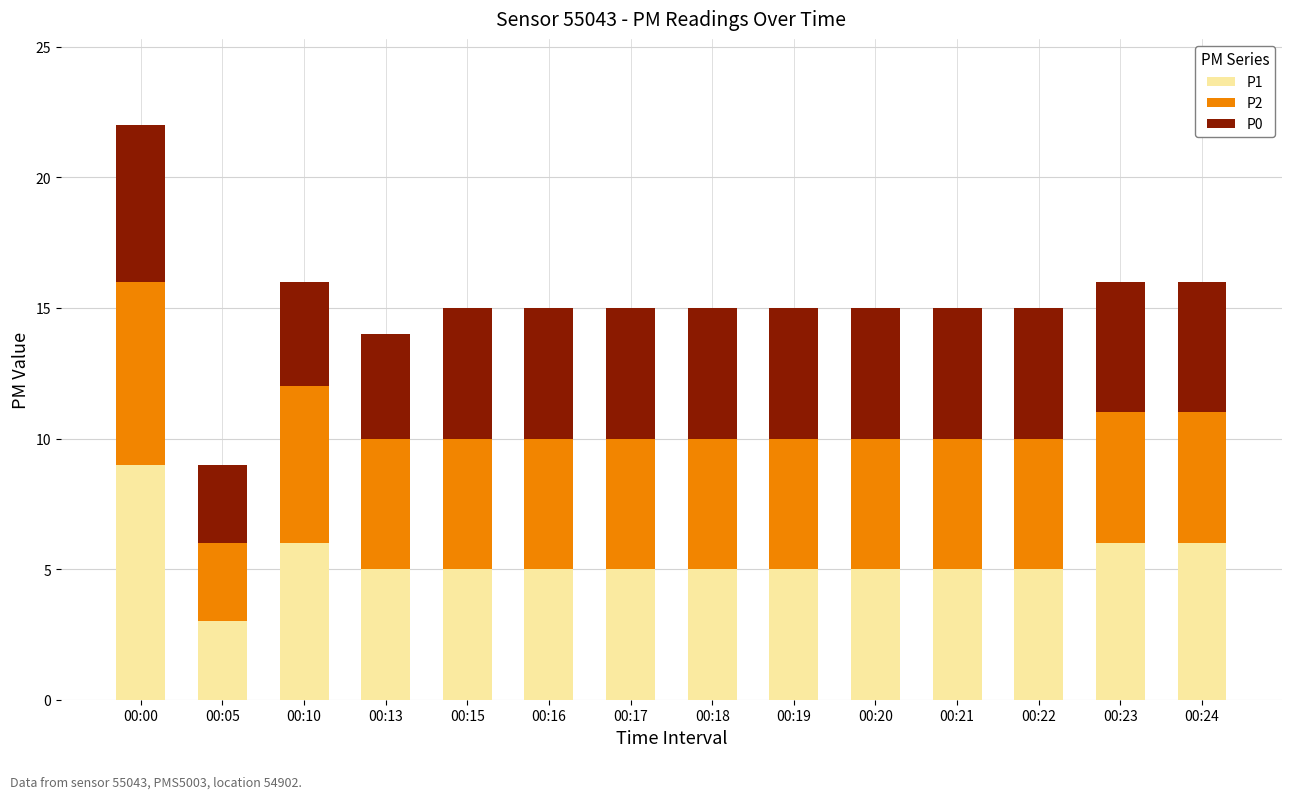

At which category is the sum across all series the highest?

00:00